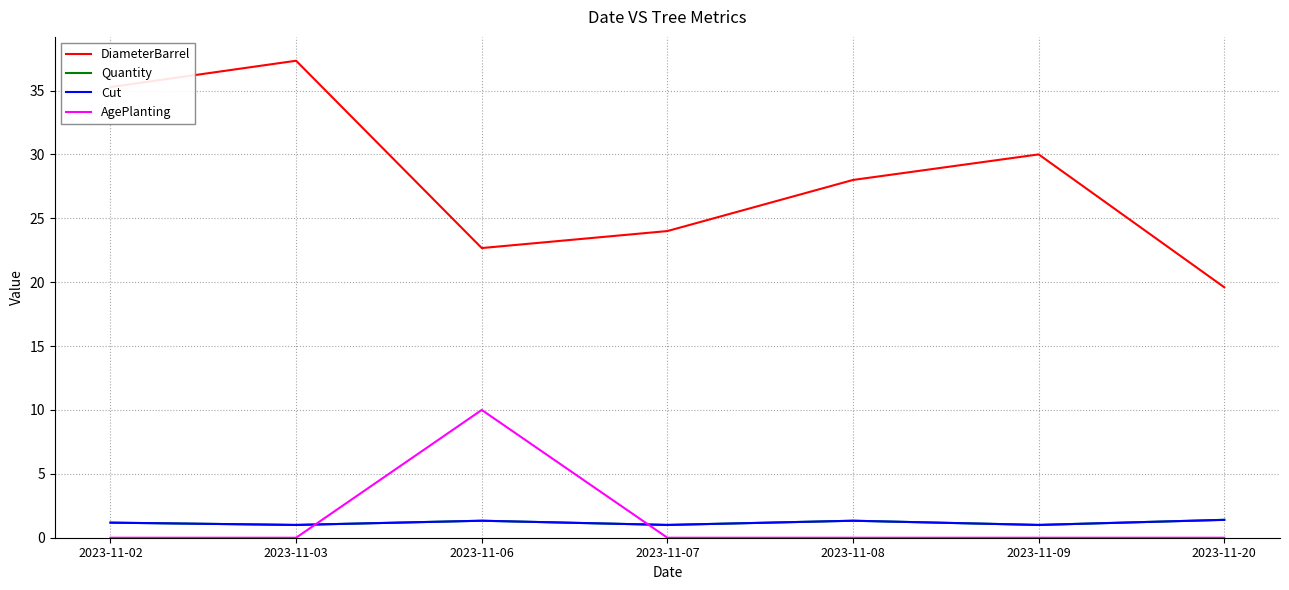

Reading left to right, extract all data points from this chart.

DiameterBarrel: 35.3	37.3	22.7	24.0	28.0	30.0	19.6
Quantity: 1.2	1.0	1.3	1.0	1.3	1.0	1.4
Cut: 1.2	1.0	1.3	1.0	1.3	1.0	1.4
AgePlanting: 0.0	0.0	10.0	0.0	0.0	0.0	0.0